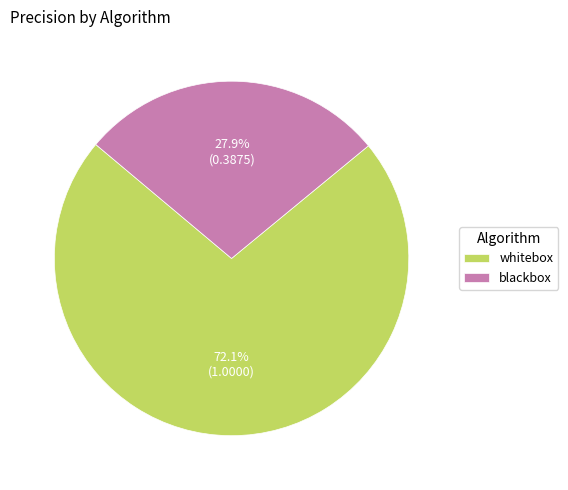

How many segments does this pie chart have?

2